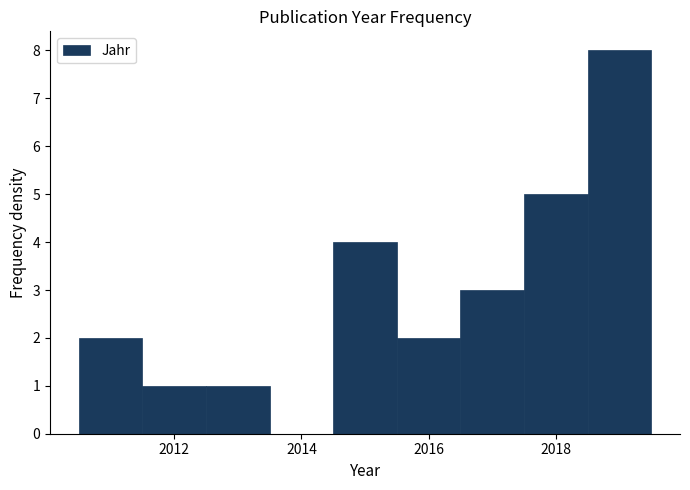

Over which range of the x-axis is the bar tallest?

2018.5 to 2019.5